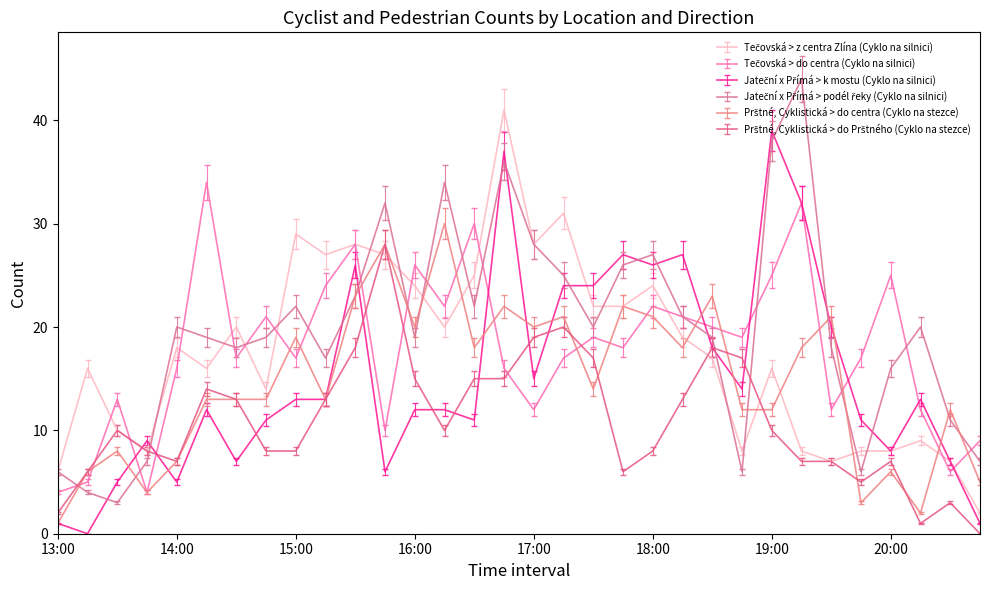

What is the maximum value shown in the chart?

44